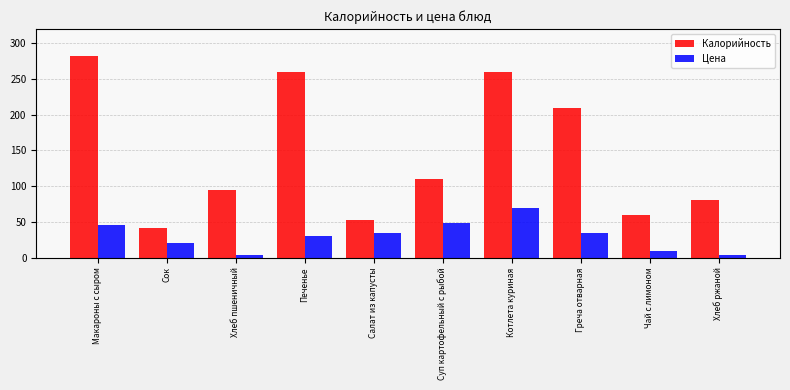

Which series has the largest total across all categories?

Калорийность